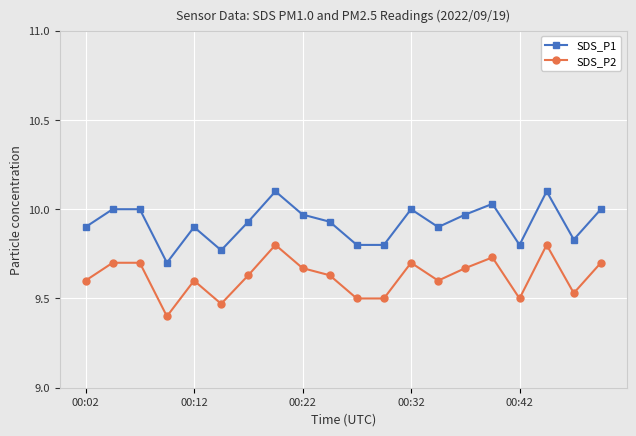

Rank the series by their average value, from highest to lowest.

SDS_P1, SDS_P2